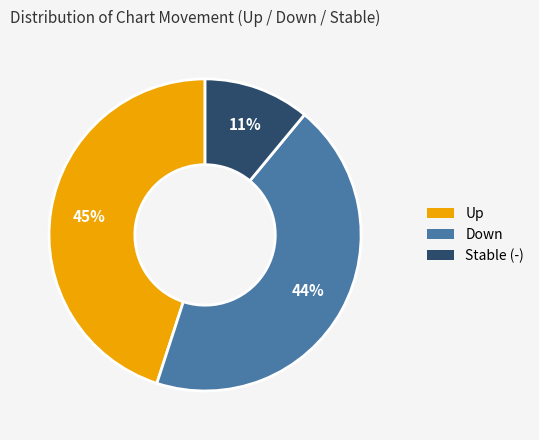

Is there any slice that represents more than half of the pie?

No